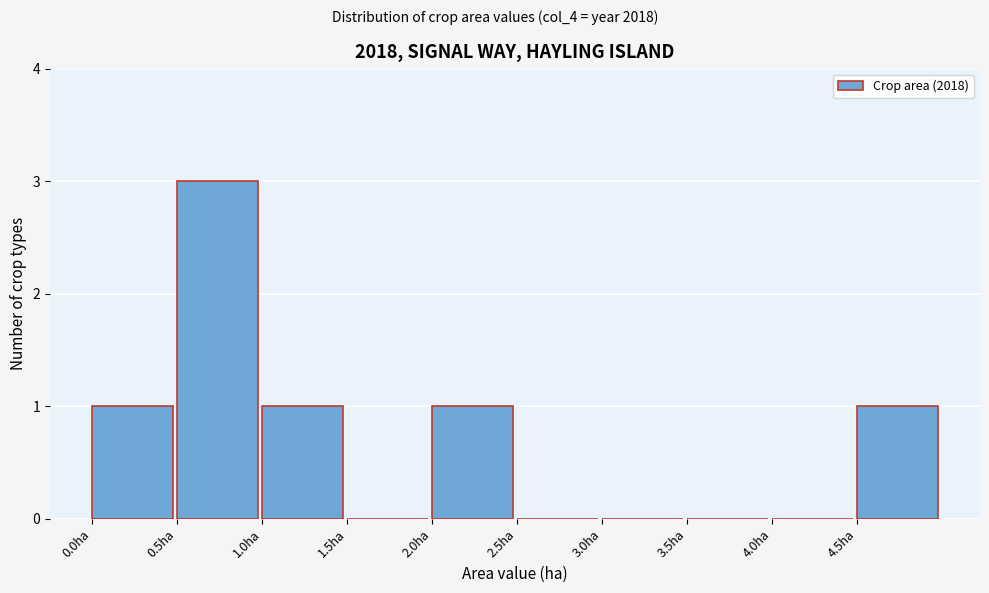

What is the height of the bar covering 0.0 to 0.5 on the x-axis? The values are not printed on the chart, so give them approximately, as read against the axis.

1